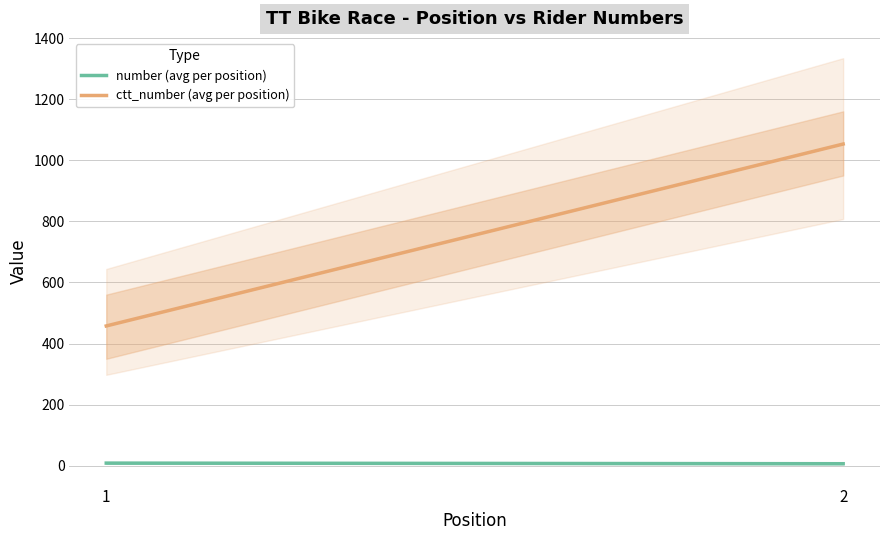

List the labels in order of number (avg per position) value, smallest first.

2, 1